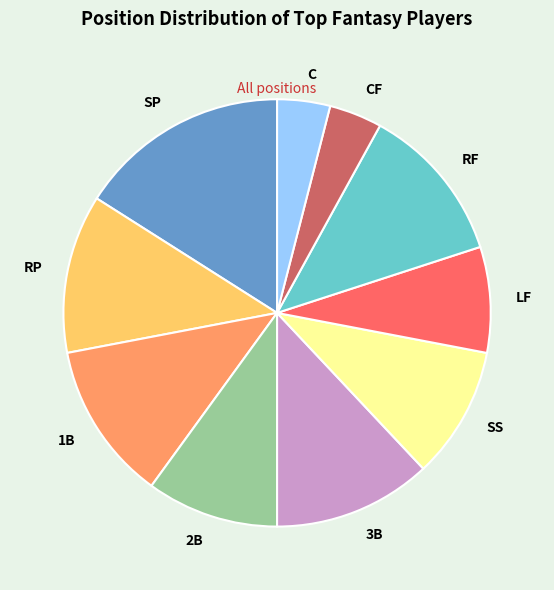

Is SS the majority of the pie?

No